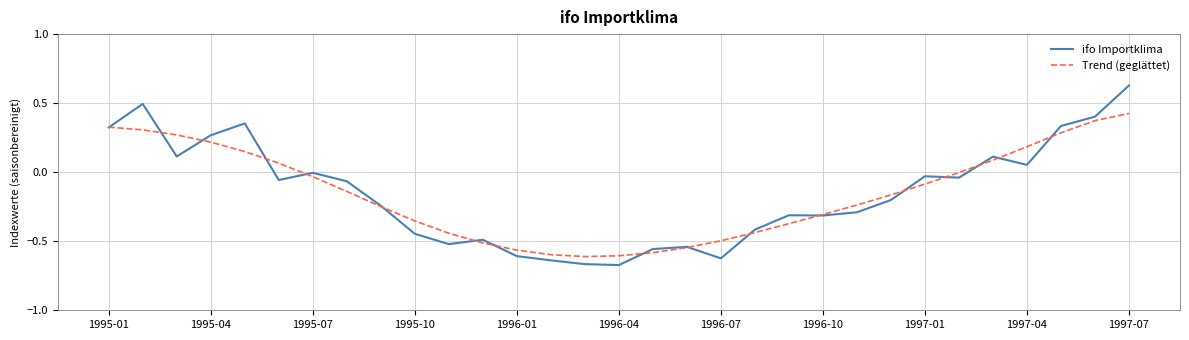

How many lines are shown in the chart?

2